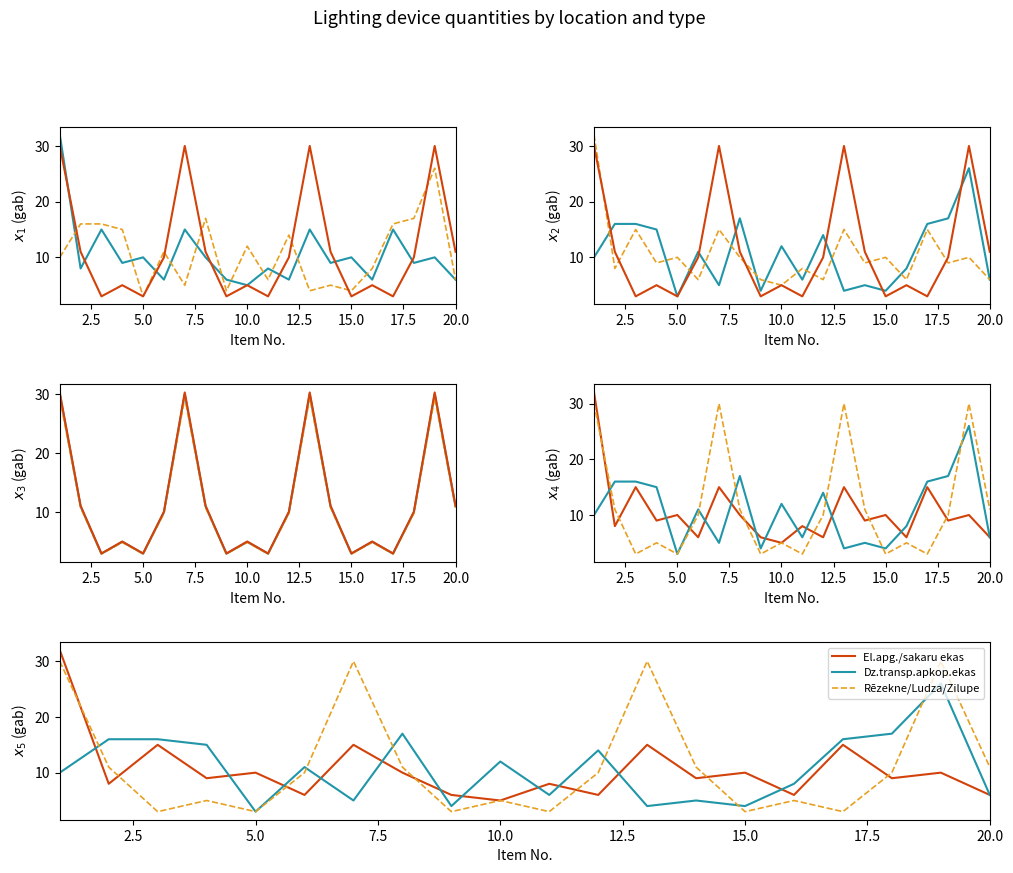

What is the maximum value shown in the chart?

32